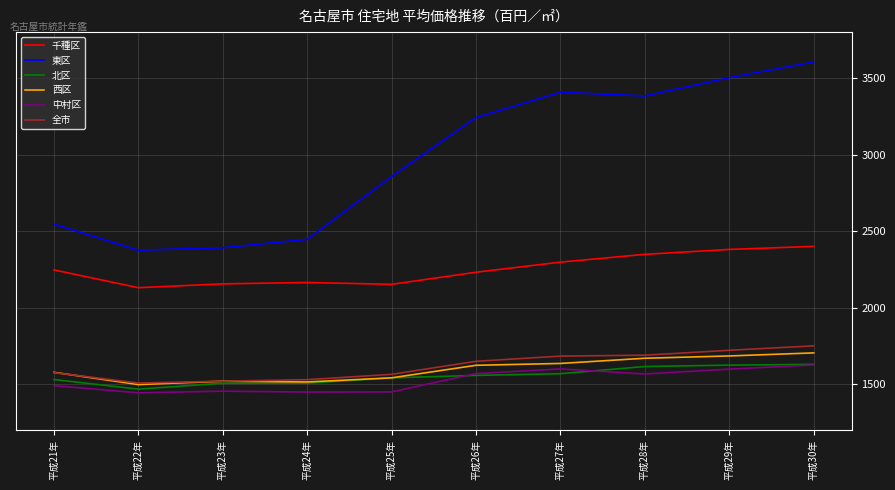

What is the difference between the maximum and minimum values in the 中村区 series?

182